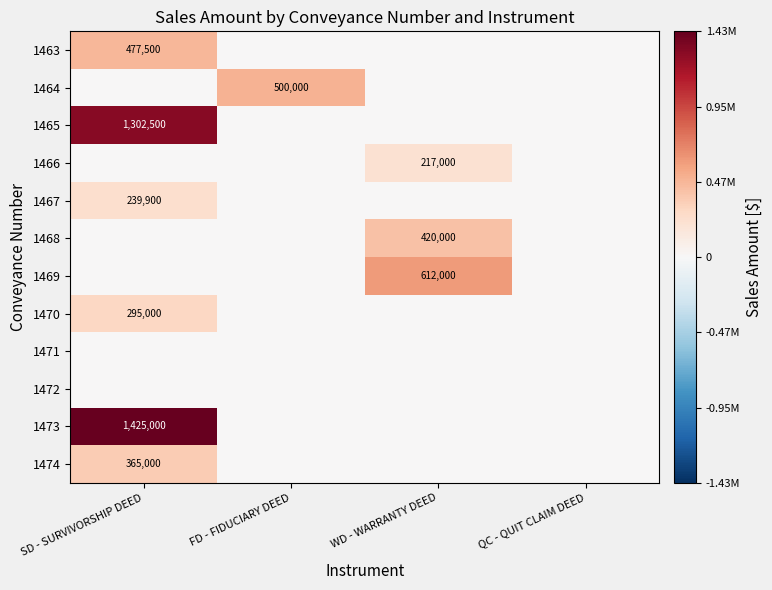

What is the maximum value shown in the chart?

1425000